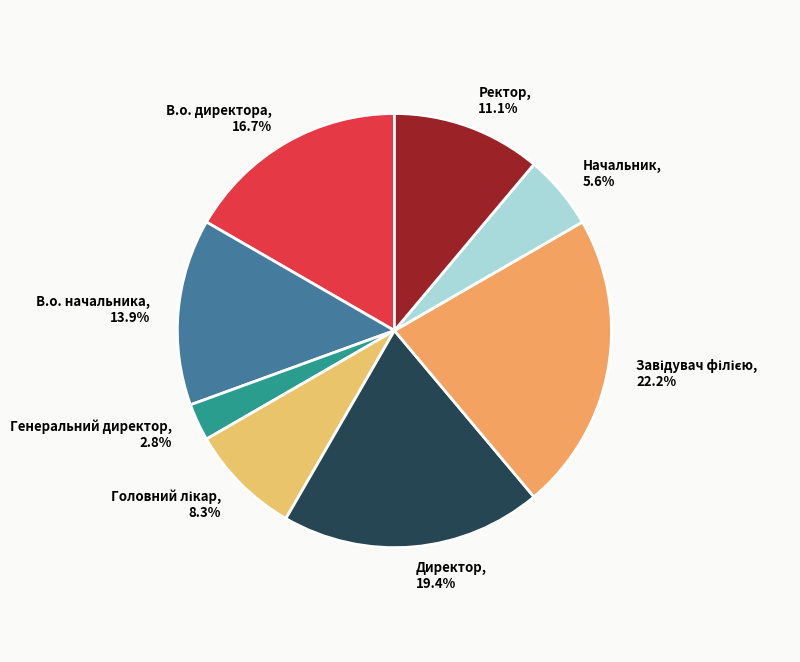

Does Ректор account for over 50% of the chart?

No